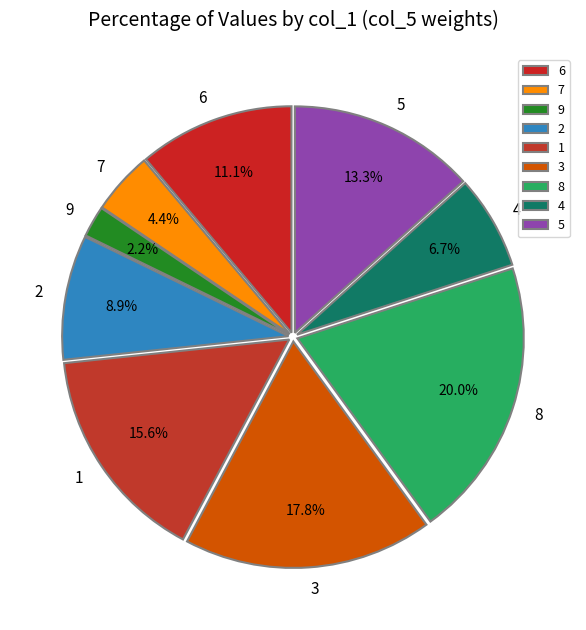

Does any single category account for the majority?

No